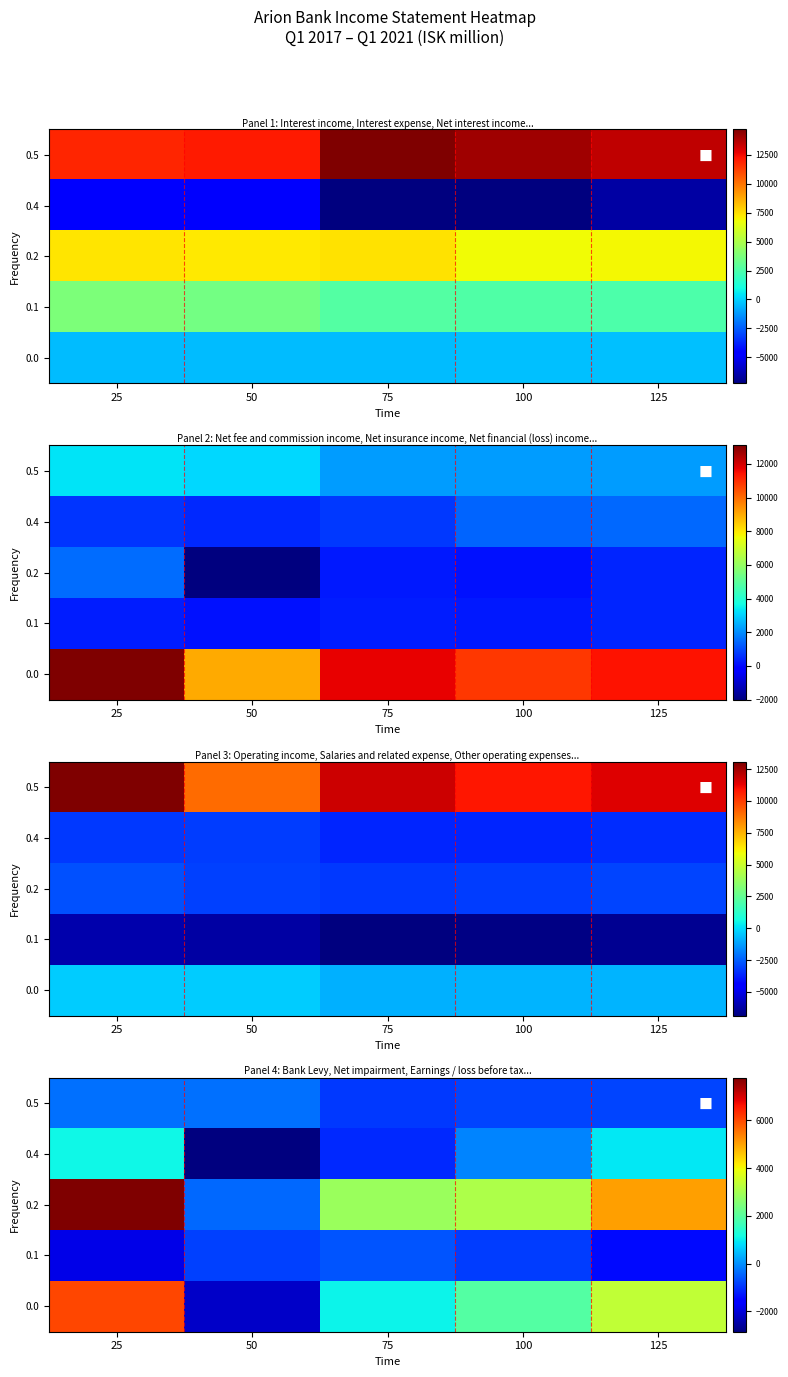

At which category is the sum across all series the highest?

25